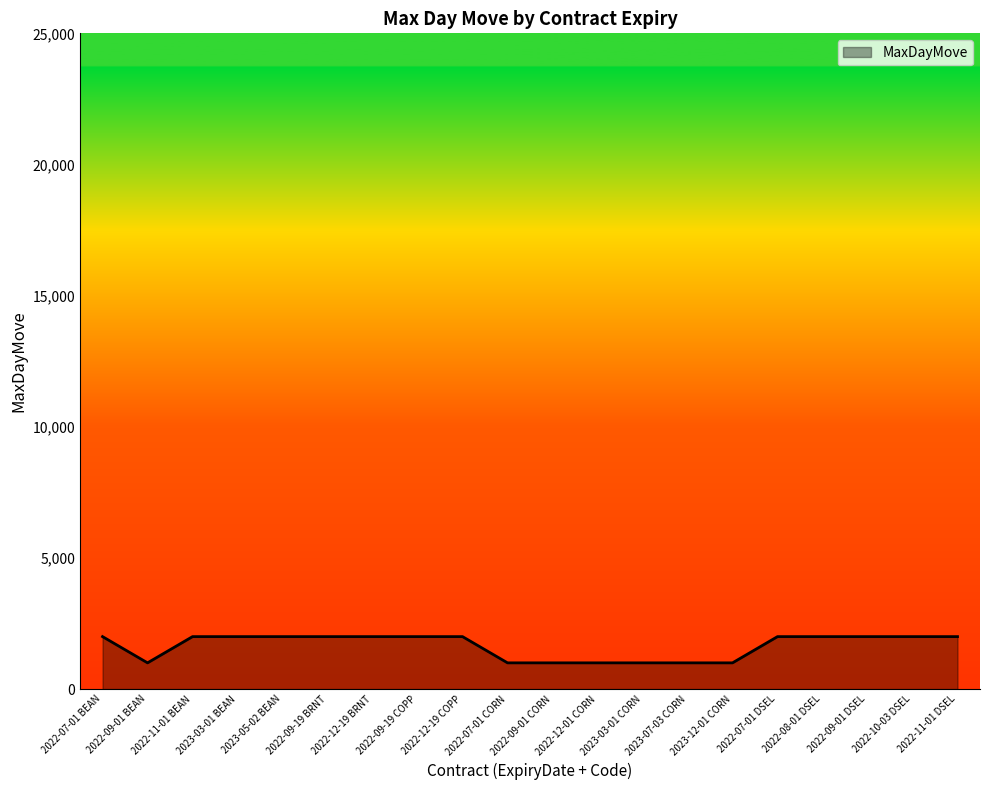

Approximately how many times larger is the value at 2022-08-01 DSEL compared to 2022-09-01 CORN?

2.0